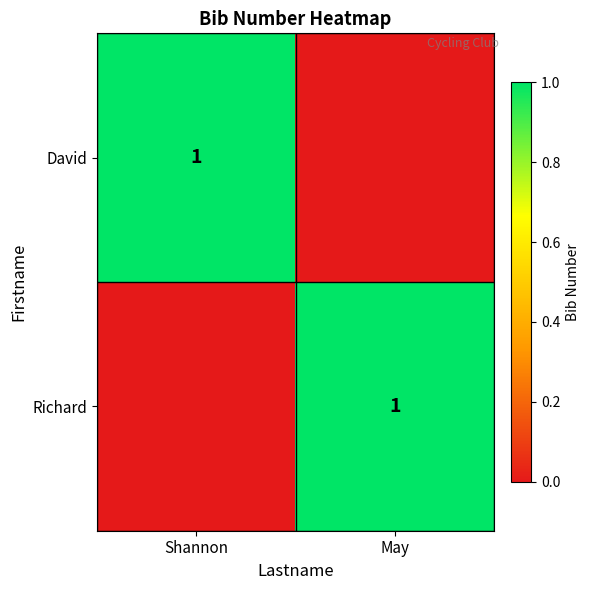

The value of Richard at May is 2. True or false?

False